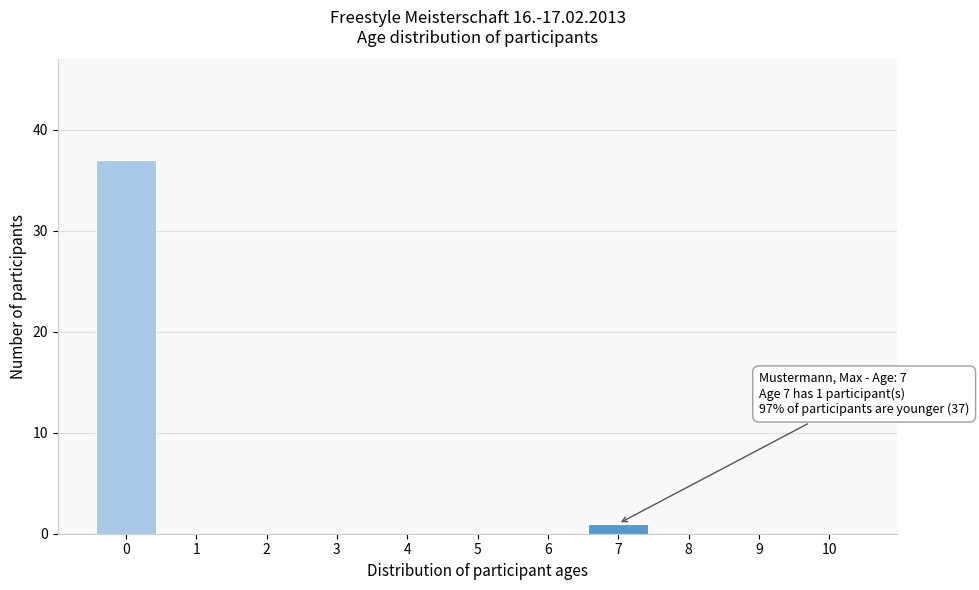

Reading right to left, extract all data points from this chart.

10=0	9=0	8=0	7=1	6=0	5=0	4=0	3=0	2=0	1=0	0=37